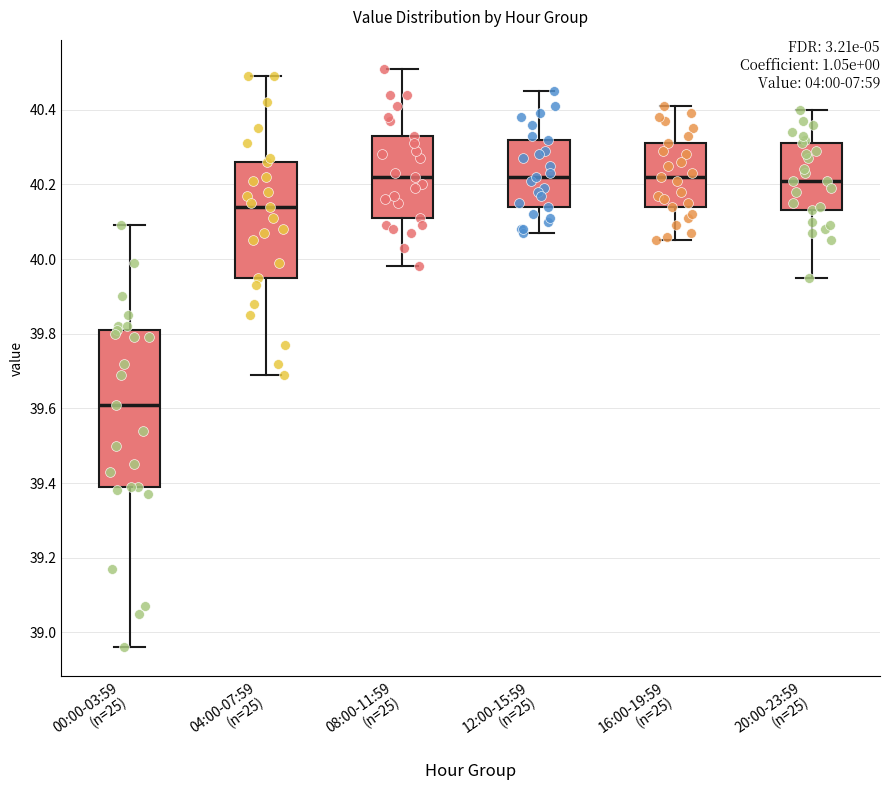

Reading left to right, read every box against the y-axis: the position of its median line, the range the box covers, and the ends of its whiskers. The values are not printed on the chart, so give them approximately, as read against the axis.

00:00-03:59 (n=25): median 39.62, box 39.40 to 39.82, whiskers 38.96 to 40.10
04:00-07:59 (n=25): median 40.14, box 39.96 to 40.26, whiskers 39.70 to 40.50
08:00-11:59 (n=25): median 40.22, box 40.12 to 40.34, whiskers 39.98 to 40.52
12:00-15:59 (n=25): median 40.22, box 40.14 to 40.32, whiskers 40.08 to 40.46
16:00-19:59 (n=25): median 40.22, box 40.14 to 40.32, whiskers 40.06 to 40.42
20:00-23:59 (n=25): median 40.22, box 40.14 to 40.32, whiskers 39.96 to 40.40